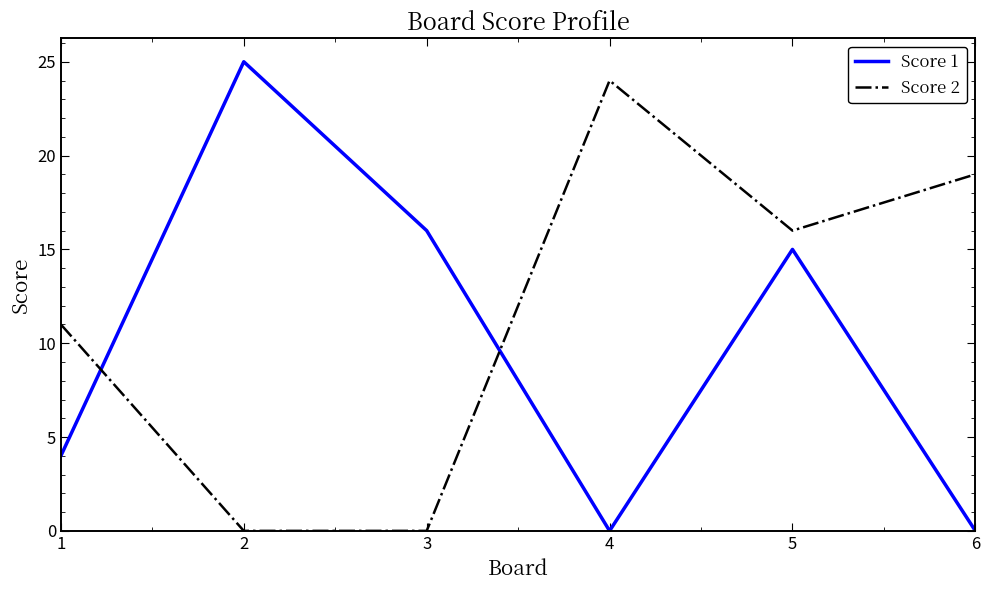

After their last crossing, which series has the higher values: Score 1 or Score 2?

Score 2